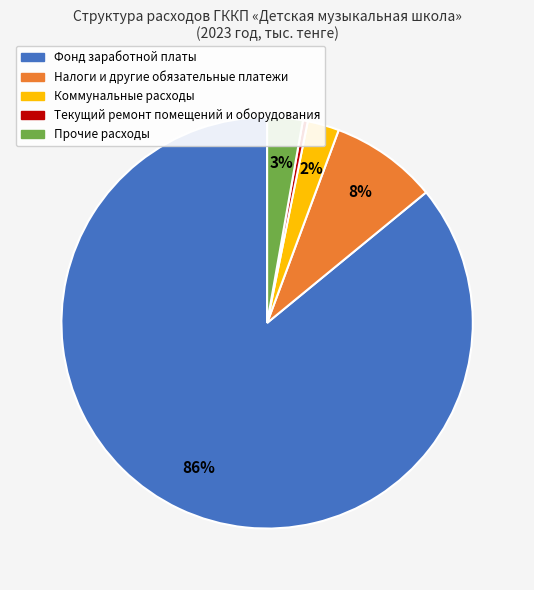

How many slices are in this pie chart?

5